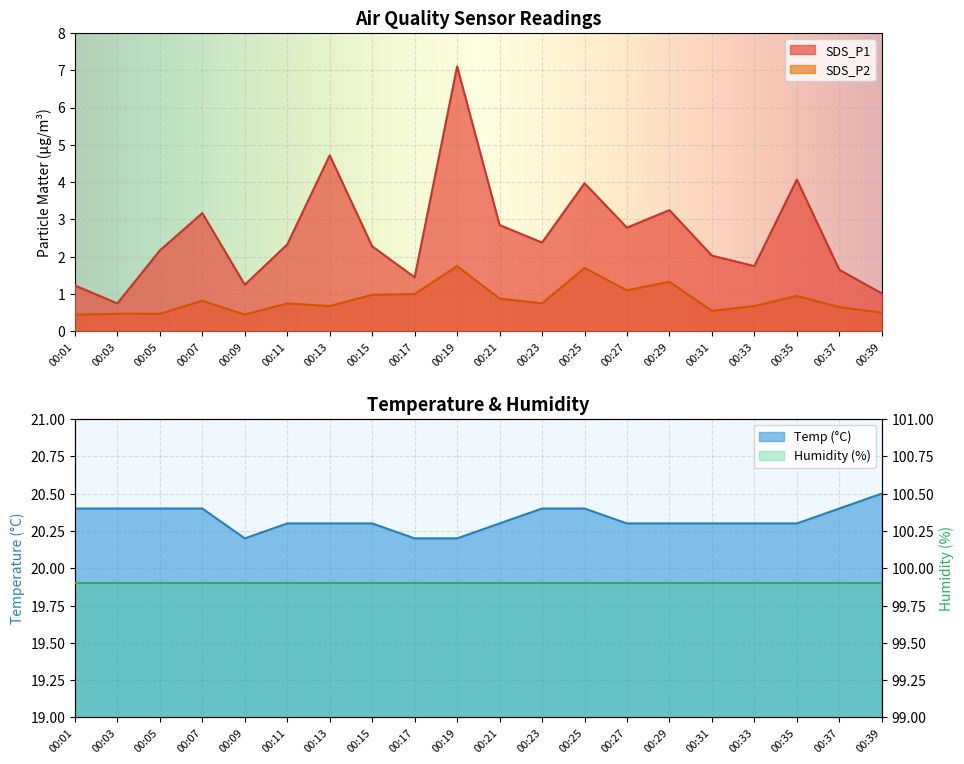

True or false: Temp has more than 0 points higher than both neighbors.

False